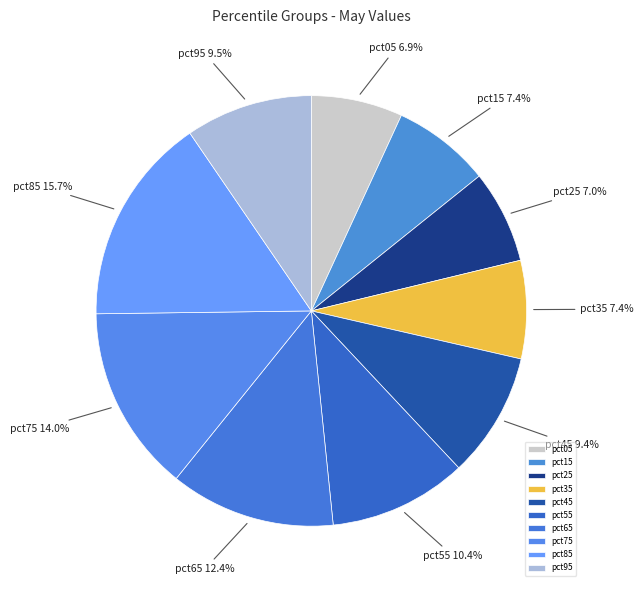

What portion of the pie excludes pct95?

90.5%